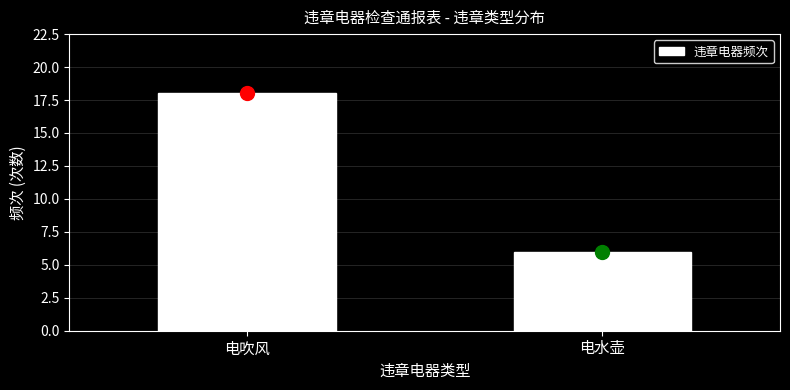

Reading left to right, what are all the values shown in this chart?

电吹风=18	电水壶=6